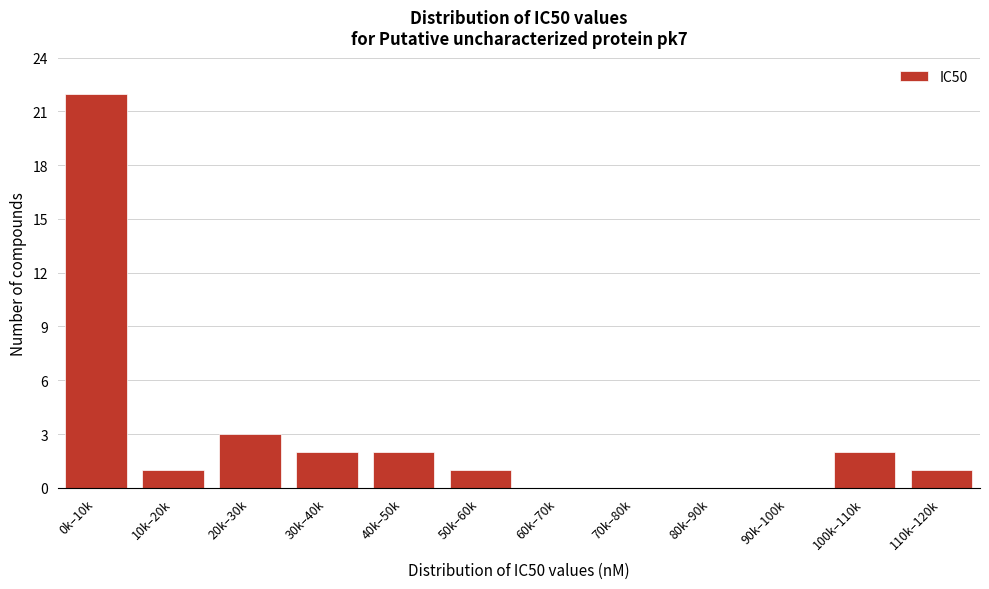

Reading right to left, extract all data points from this chart.

110k–120k=1	100k–110k=2	90k–100k=0	80k–90k=0	70k–80k=0	60k–70k=0	50k–60k=1	40k–50k=2	30k–40k=2	20k–30k=3	10k–20k=1	0k–10k=22